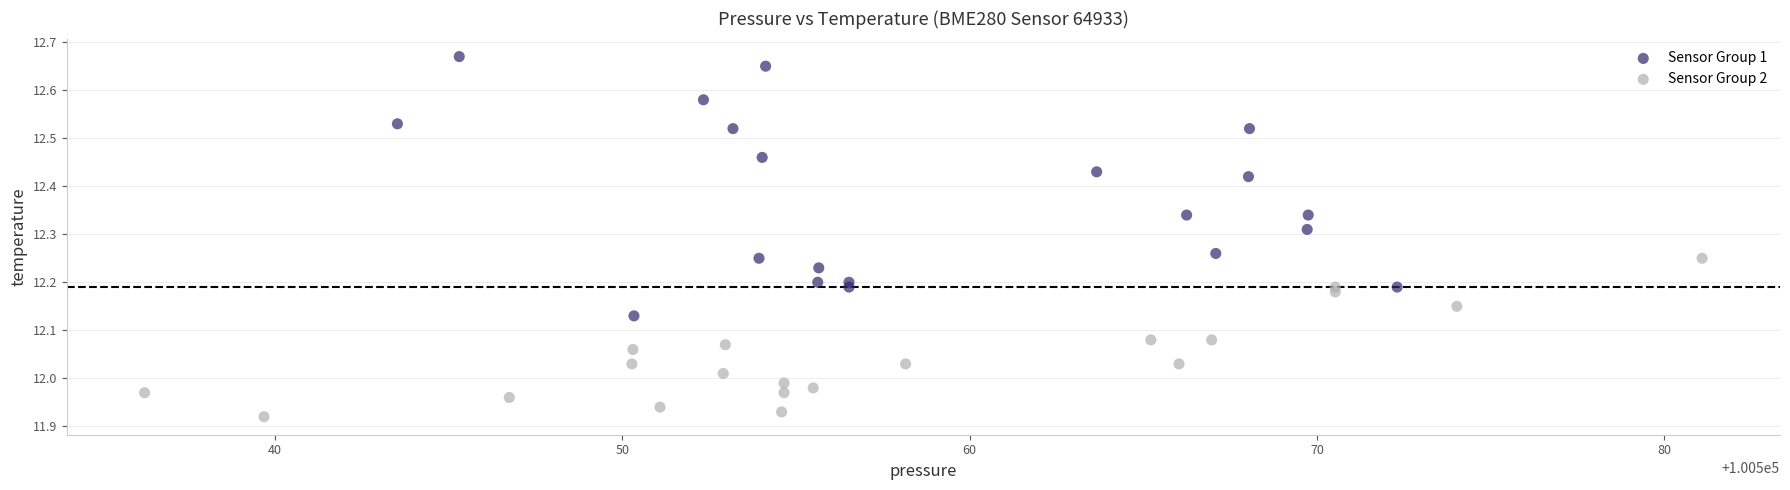

Which series reaches the minimum Y coordinate?

Sensor Group 2